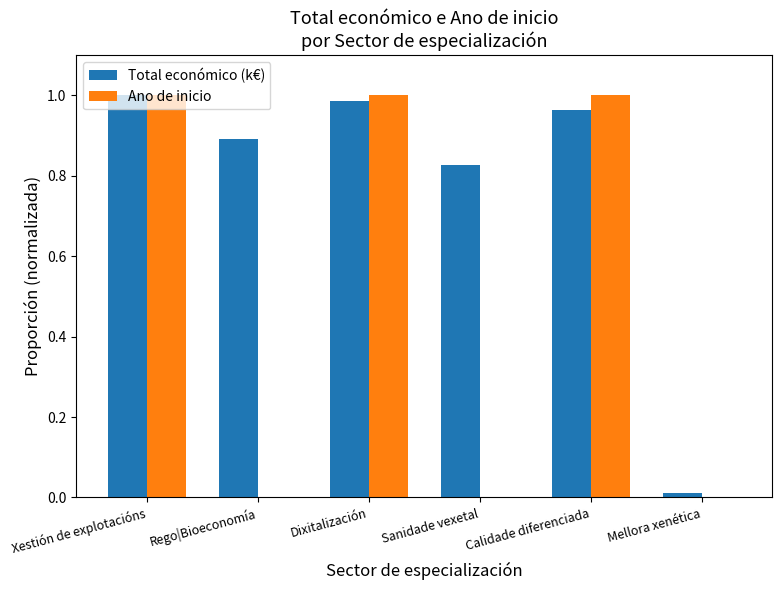

What is the sum of all Ano de inicio values?

3.0